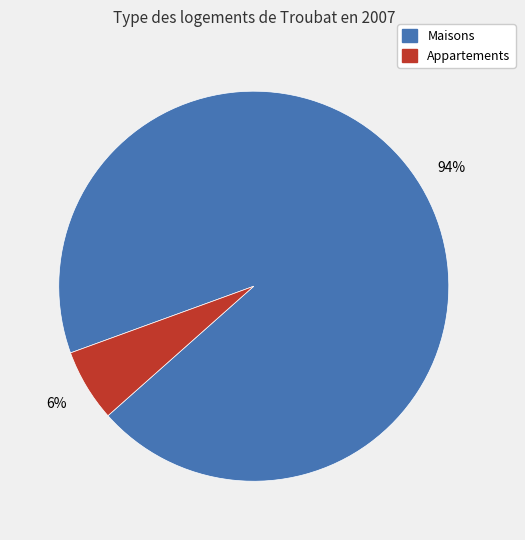

Is there a majority slice in this chart?

Yes